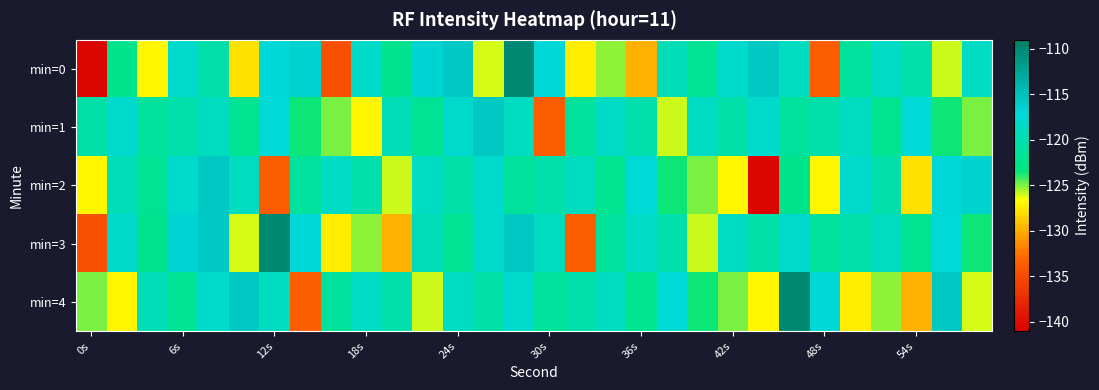

Which series has the largest total across all categories?

min=1